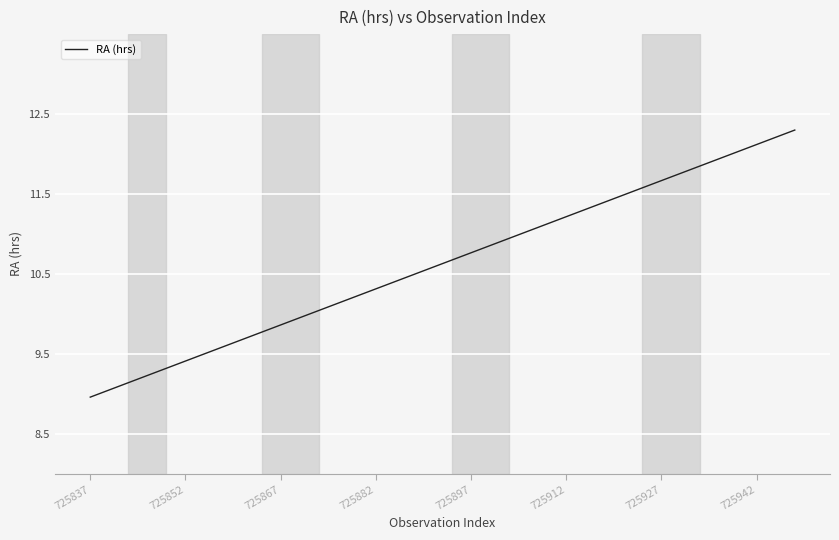

What is the difference between the maximum and minimum values?

3.3